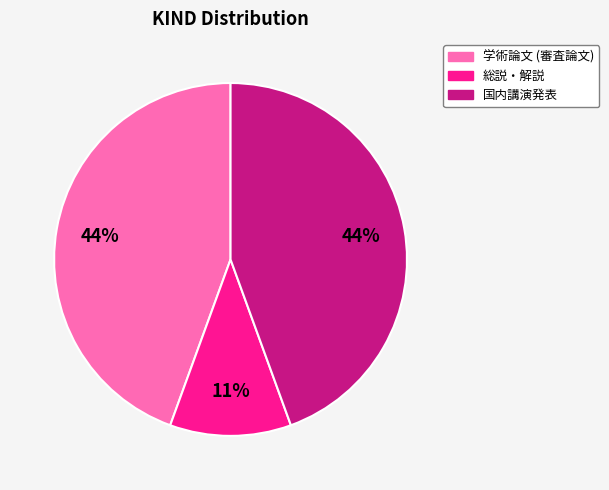

Approximately how many times larger is the value at 国内講演発表 compared to 総説・解説?

4.0